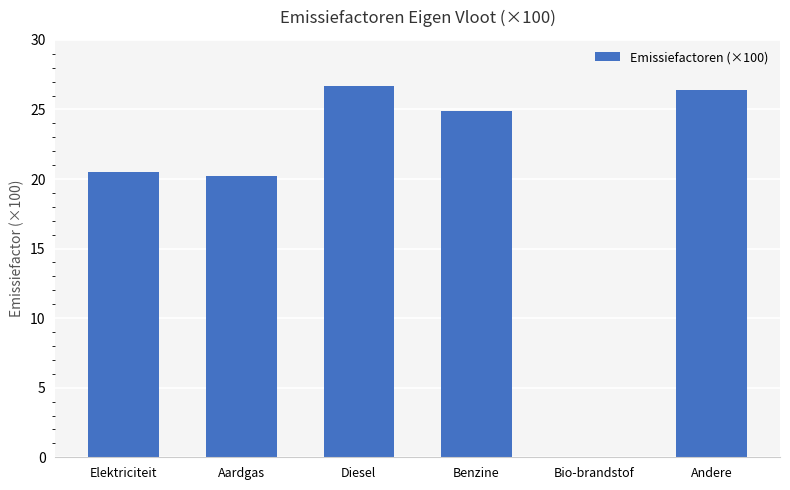

Reading left to right, extract all data points from this chart.

Elektriciteit=20.5	Aardgas=20.2	Diesel=26.7	Benzine=24.9	Bio-brandstof=0.0	Andere=26.4